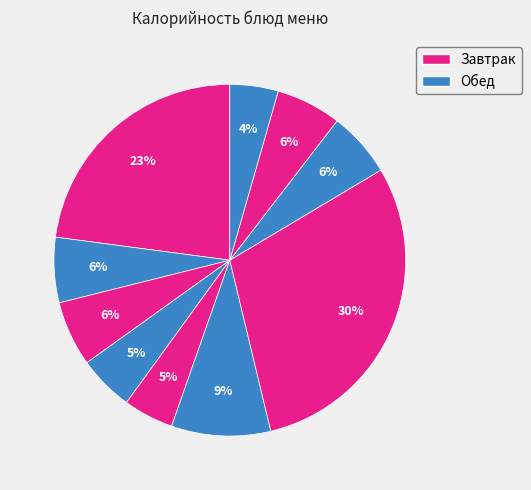

How many segments does this pie chart have?

10